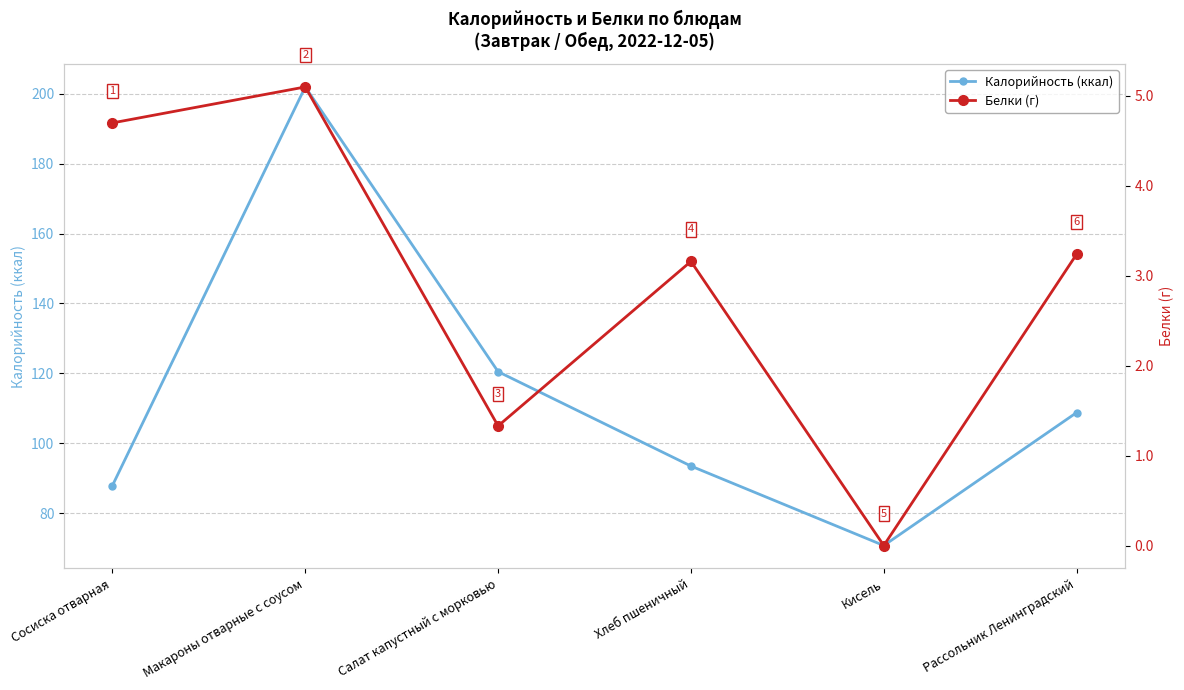

What is the difference between the second highest and second lowest values in the Белки (г) series?

3.4